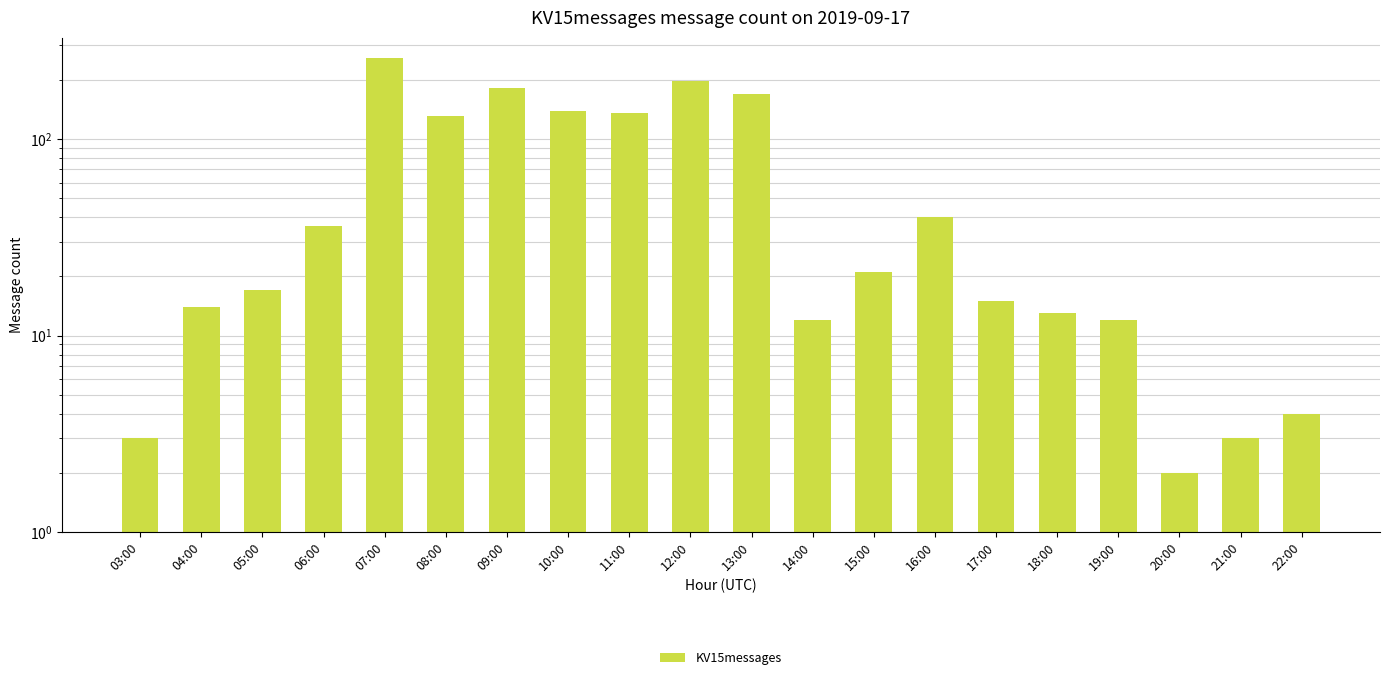

At which category does the chart reach its peak across all series?

07:00